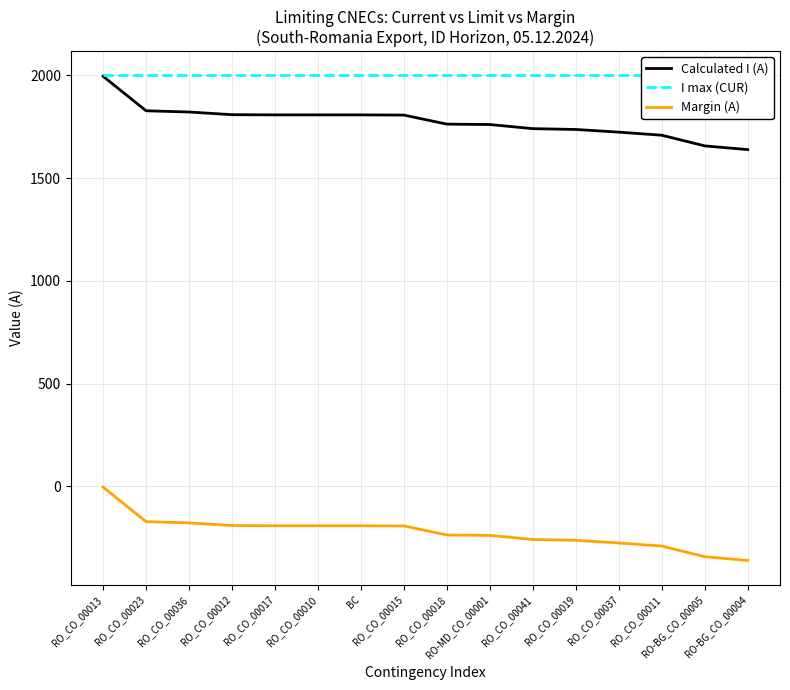

At which label is Margin (A) closest to -182?

RO_CO_00036